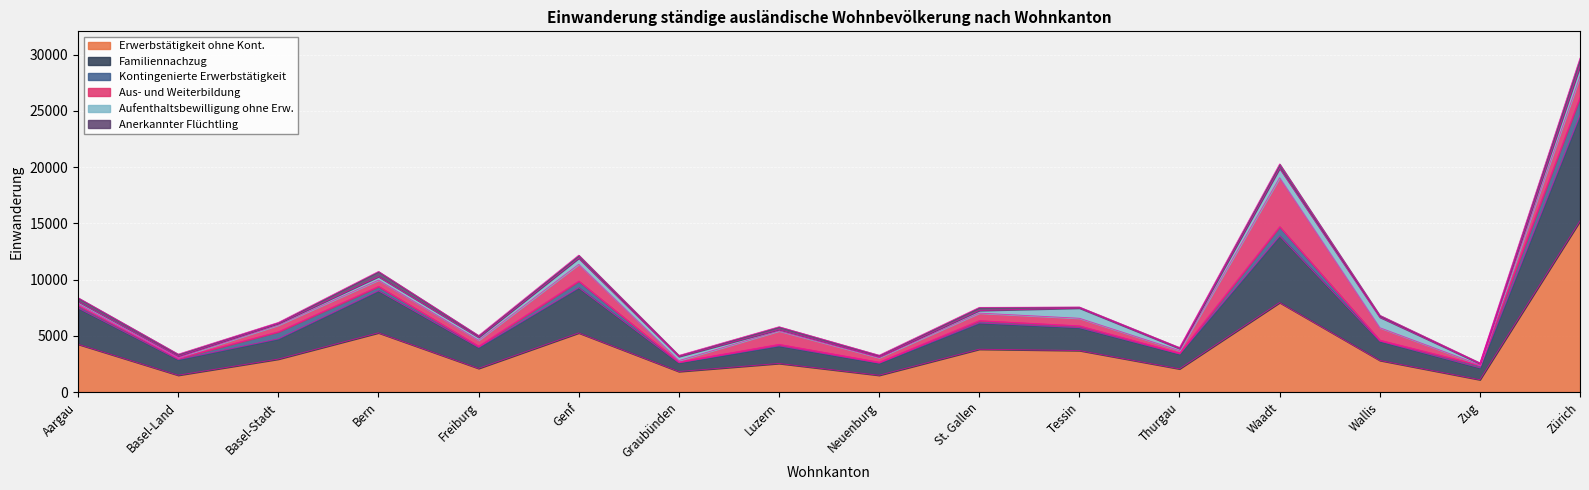

True or false: Aus- und Weiterbildung and Familiennachzug intersect in this chart.

False